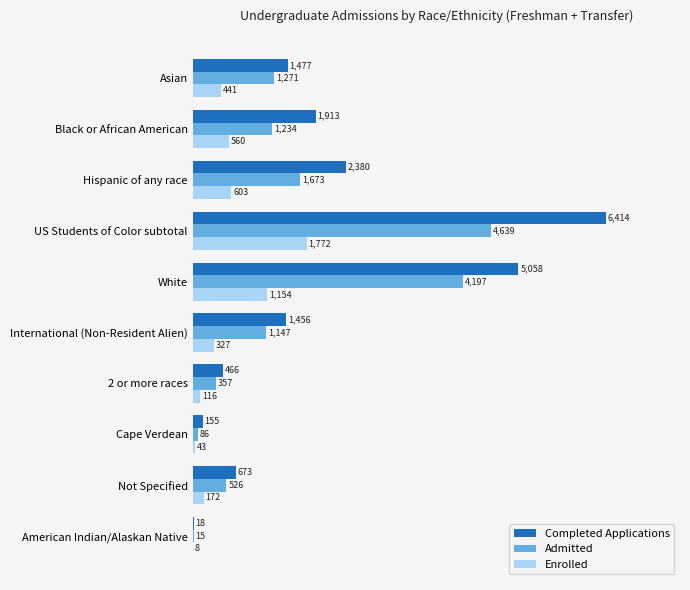

Between Asian and Hispanic of any race, which series saw the biggest shift?

Completed Applications